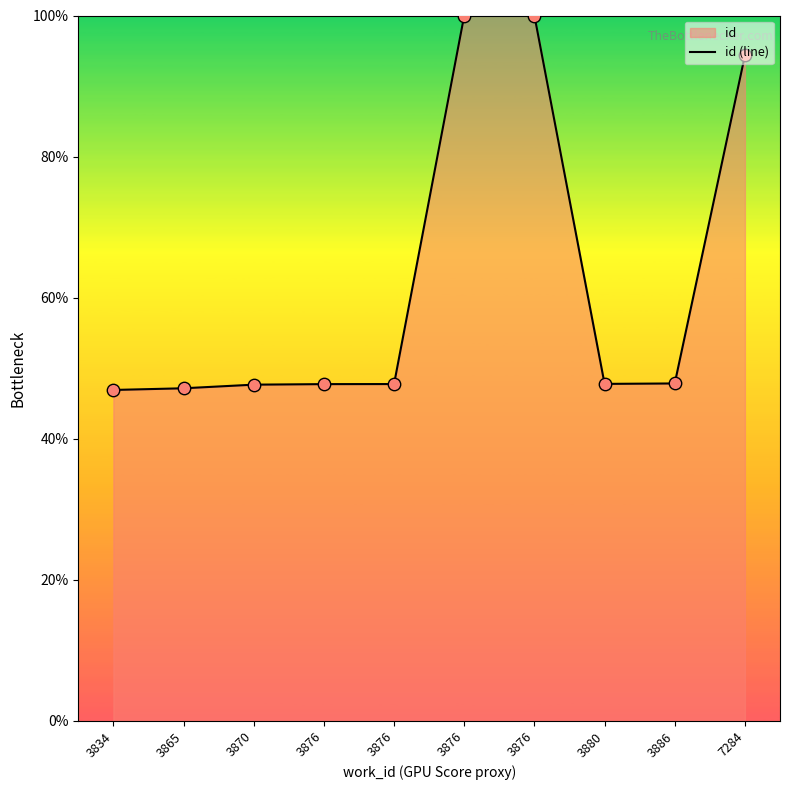

Which has a higher value, 3876 or 7284?

7284